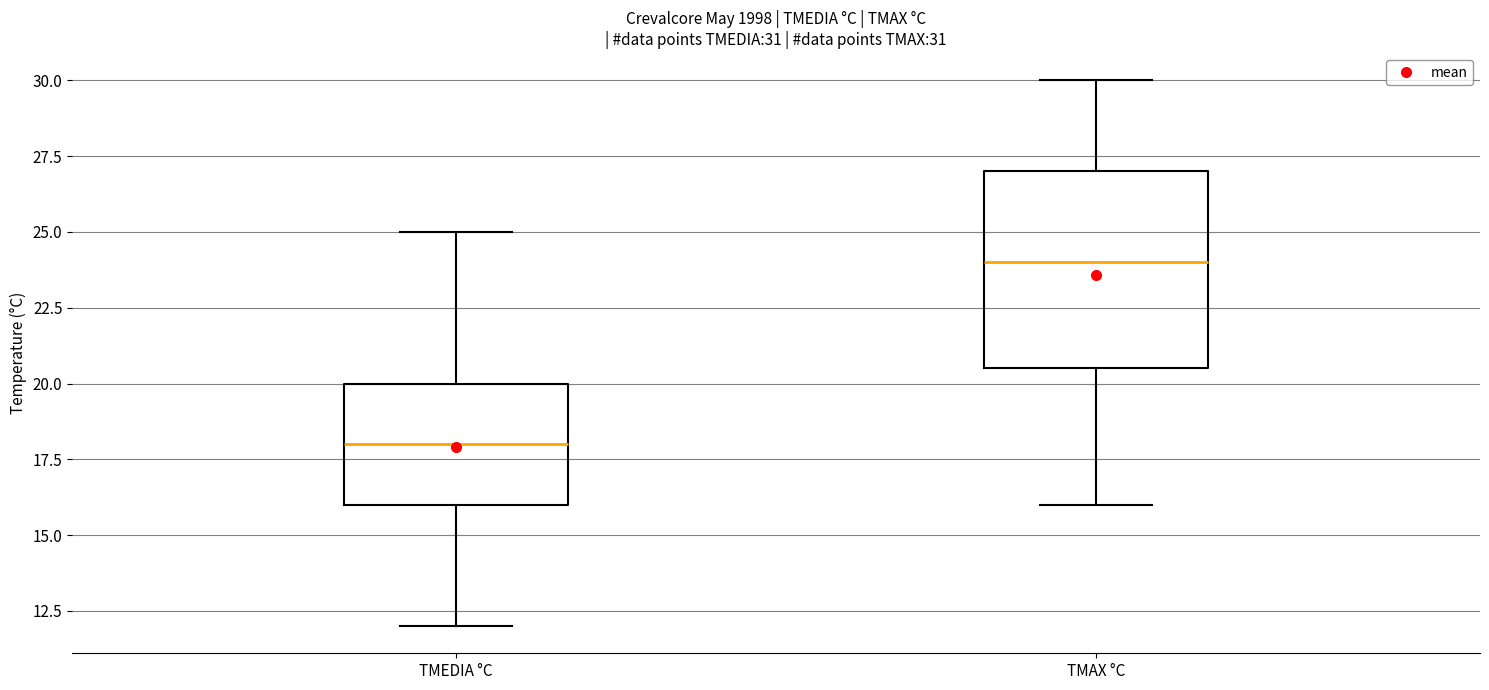

Which box's median line is the lowest?

TMEDIA °C